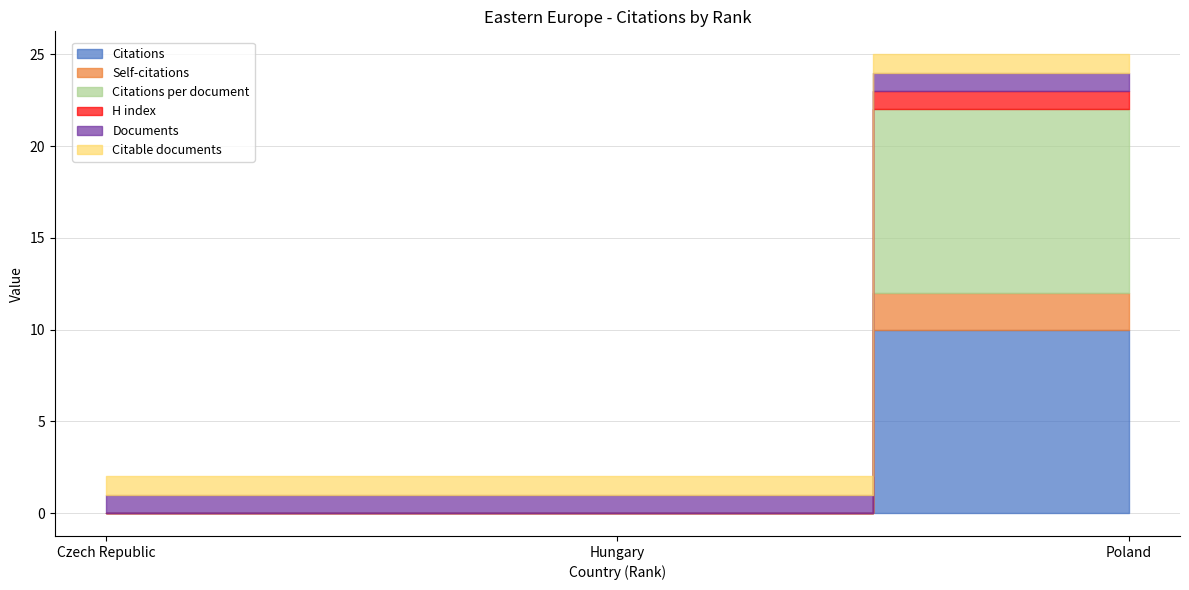

What are all the series names shown in the legend?

Citations, Self-citations, Citations per document, H index, Documents, Citable documents